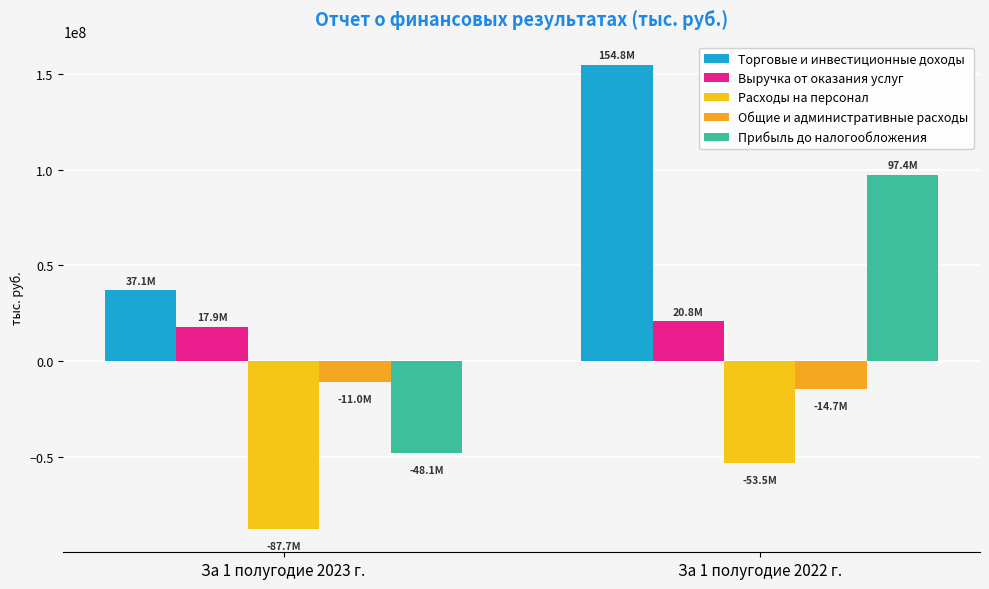

What is the total value across all series at За 1 полугодие 2023 г.?

-91794035.8